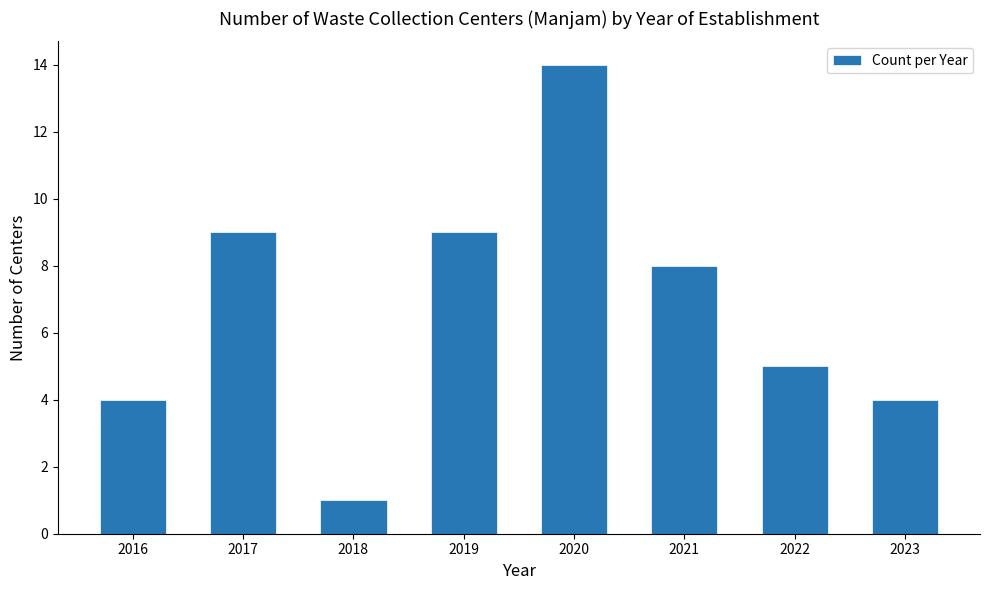

Reading left to right, transcribe all the data shown in this chart.

4	9	1	9	14	8	5	4